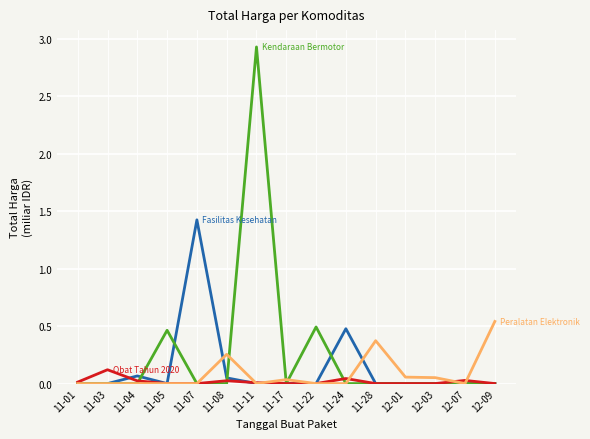

At which category does the chart reach its peak across all series?

11-11